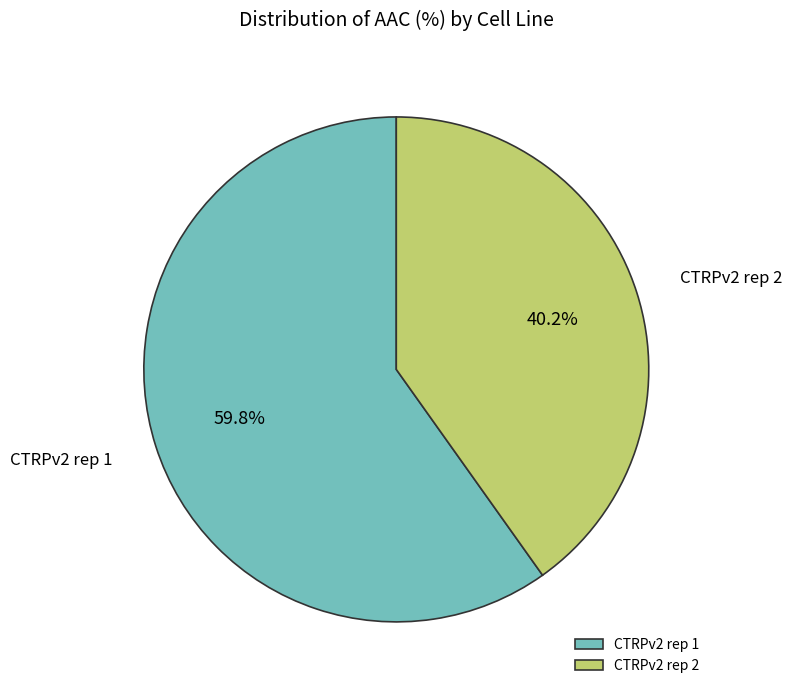

Which category accounts for the majority?

CTRPv2 rep 1